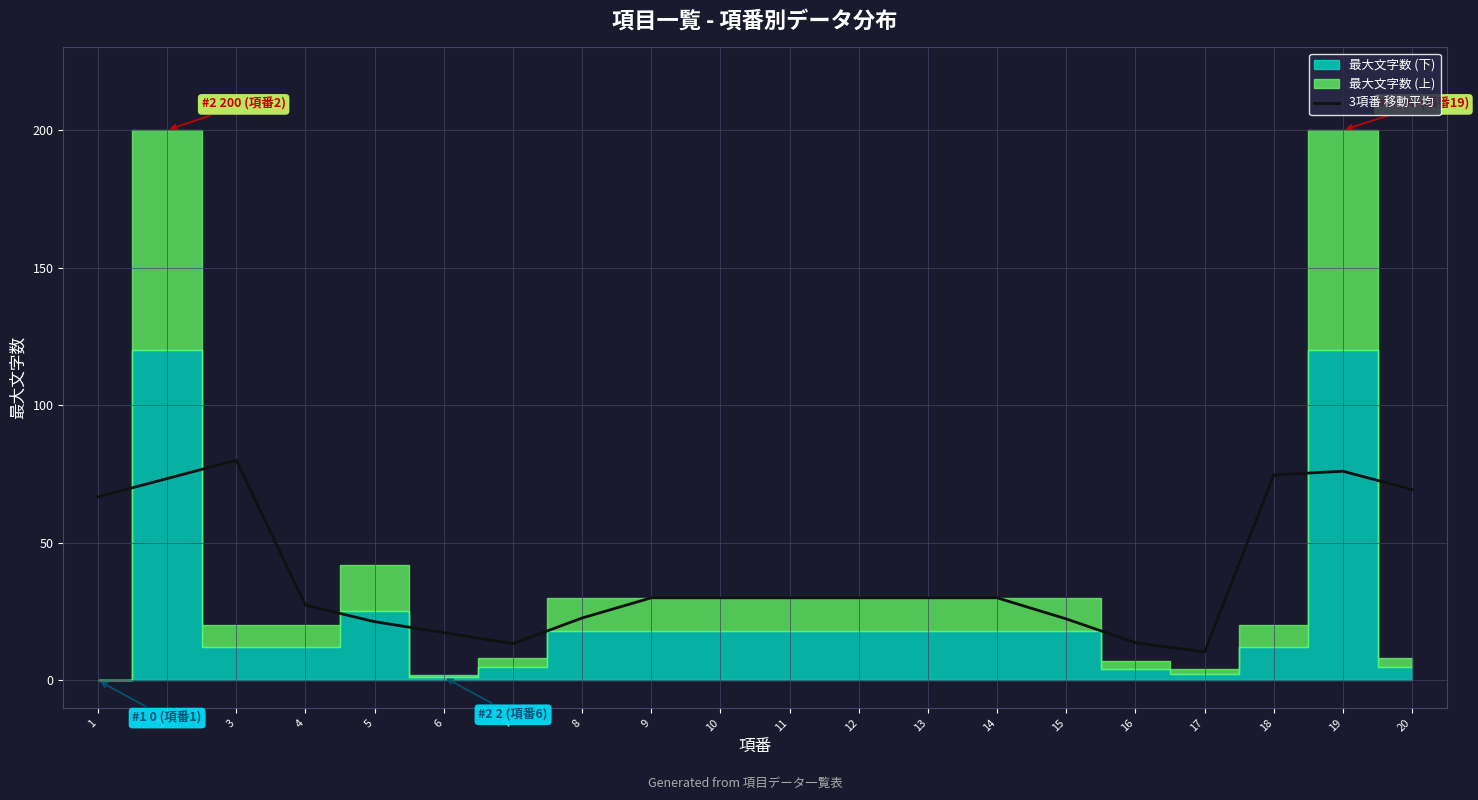

True or false: the data shows 17.3 at 6.

True